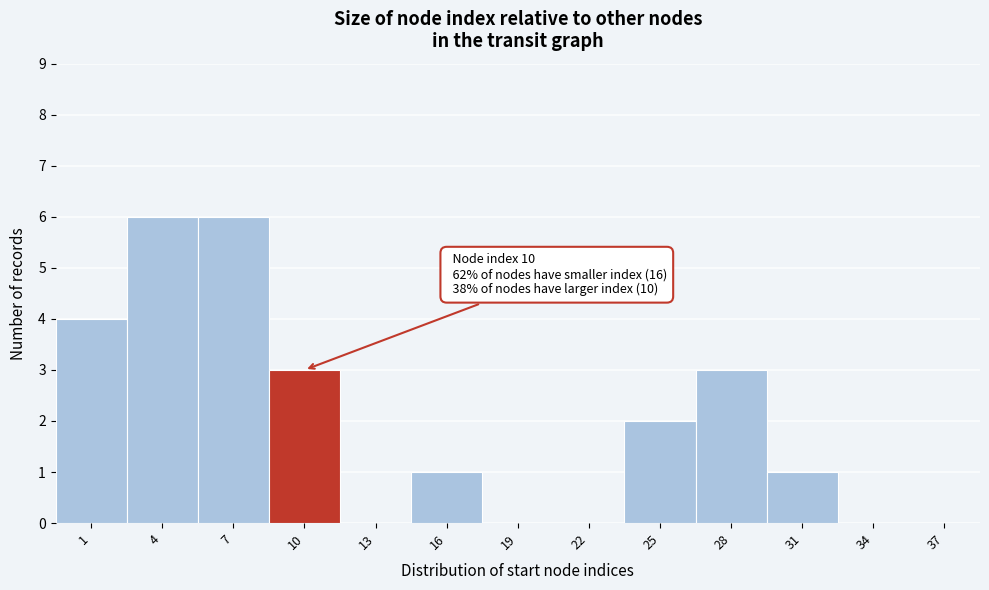

Reading left to right, extract all data points from this chart.

1=4	4=6	7=6	10=3	13=0	16=1	19=0	22=0	25=2	28=3	31=1	34=0	37=0